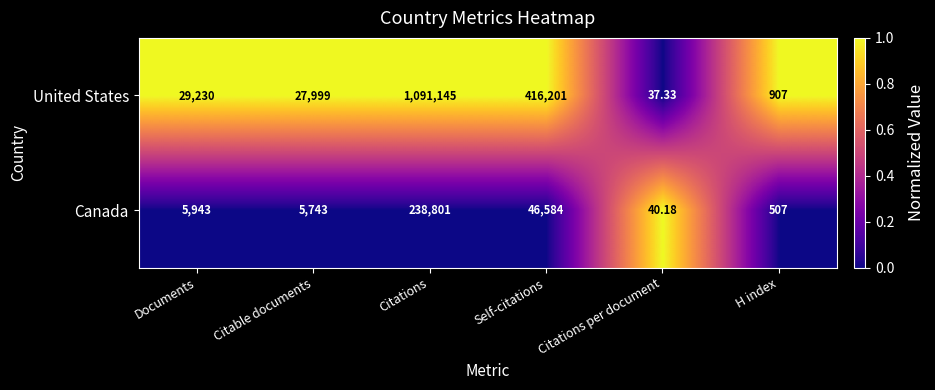

How many data points does each series have?

6